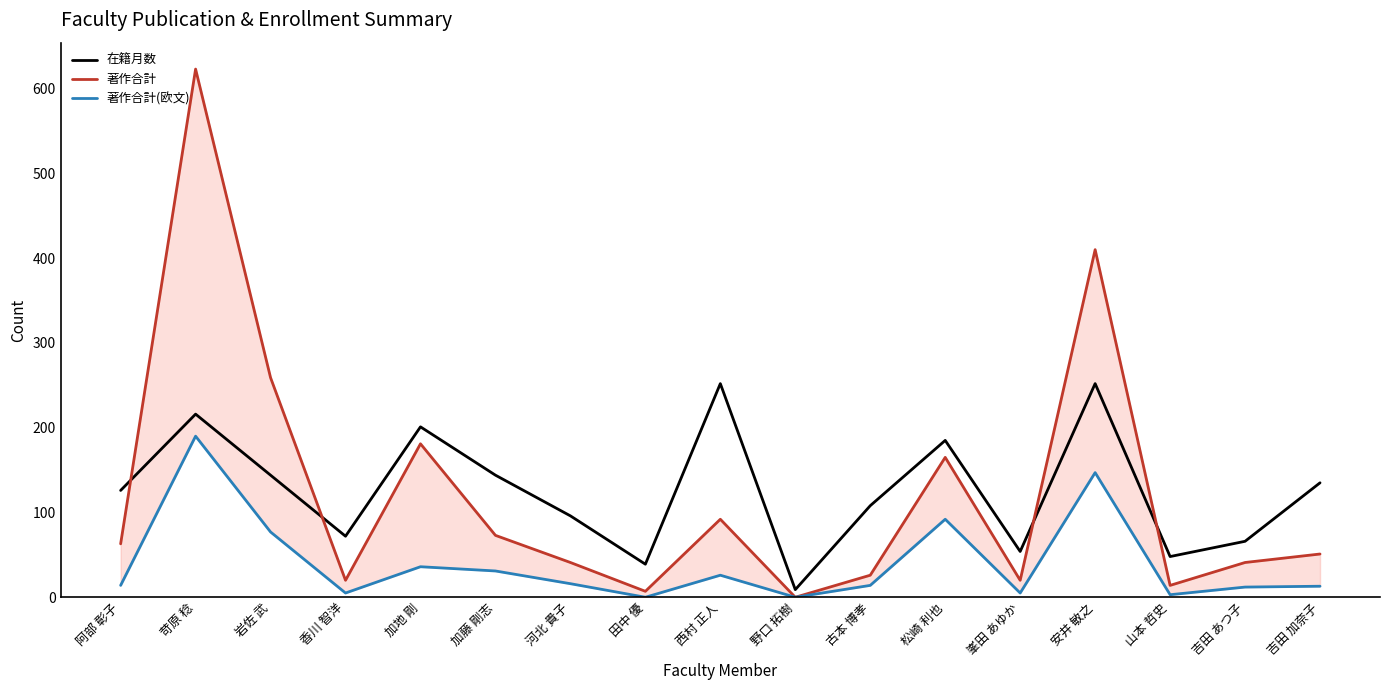

True or false: 著作合計(欧文) has more than 1 interior local peaks.

True